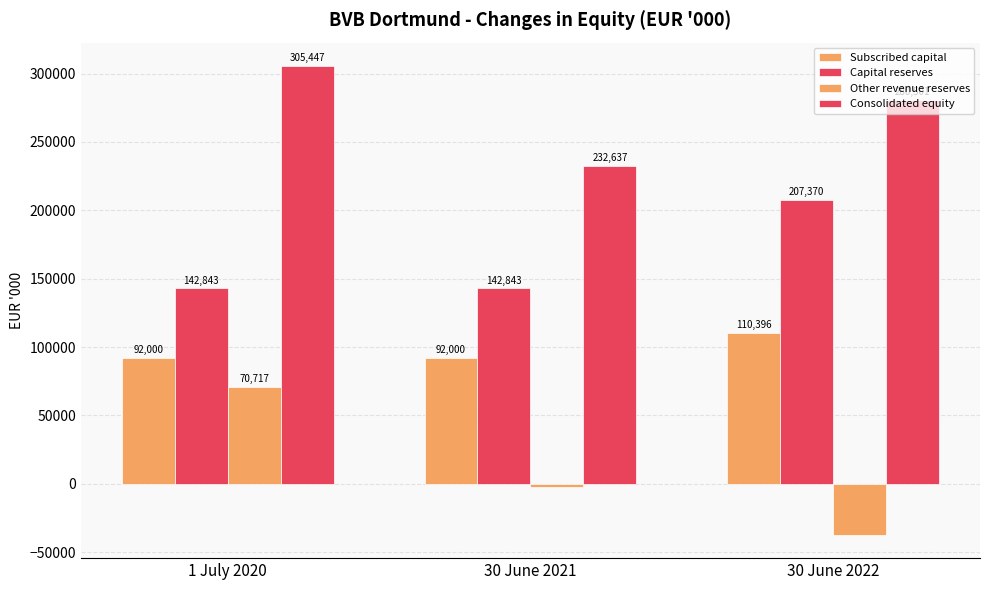

Is the value of Capital reserves at 1 July 2020 greater than the value of Consolidated equity at 30 June 2021?

No